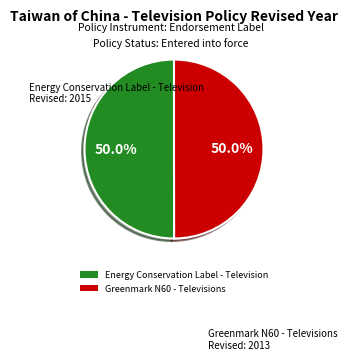

Approximately how many times larger is the value at Greenmark N60 - Televisions compared to Energy Conservation Label - Television?

1.0